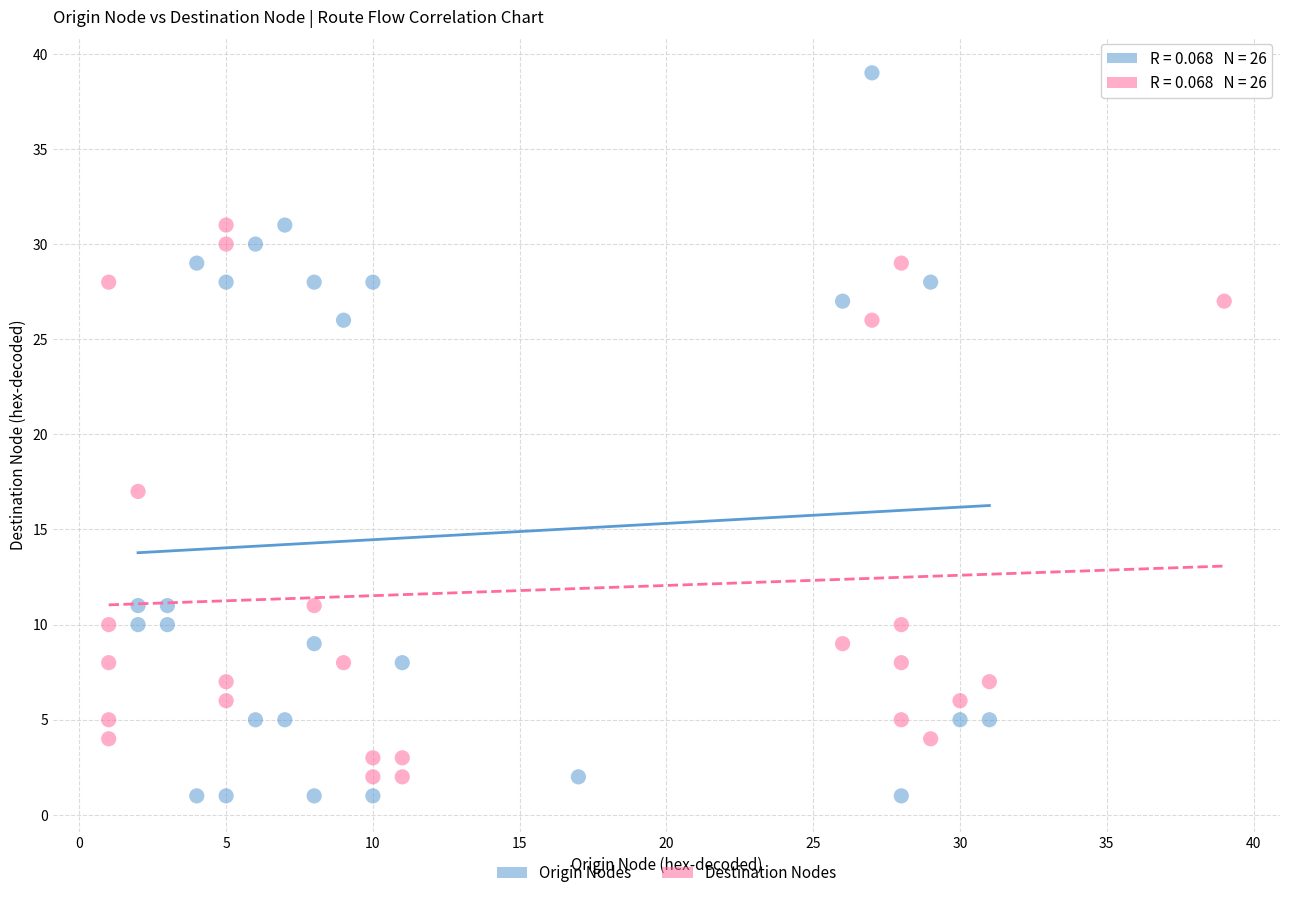

Which series contains the lowest Y value?

Origin Nodes